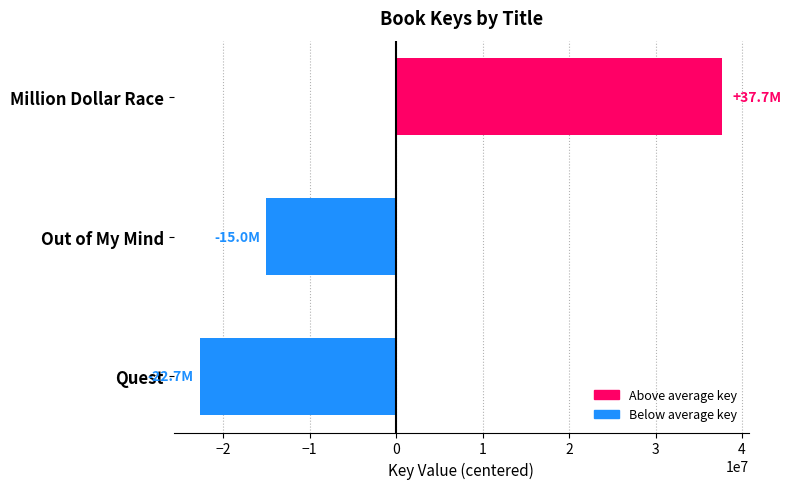

Reading top to bottom, what are all the values shown in this chart?

37733561.3	-15028294.7	-22705266.7